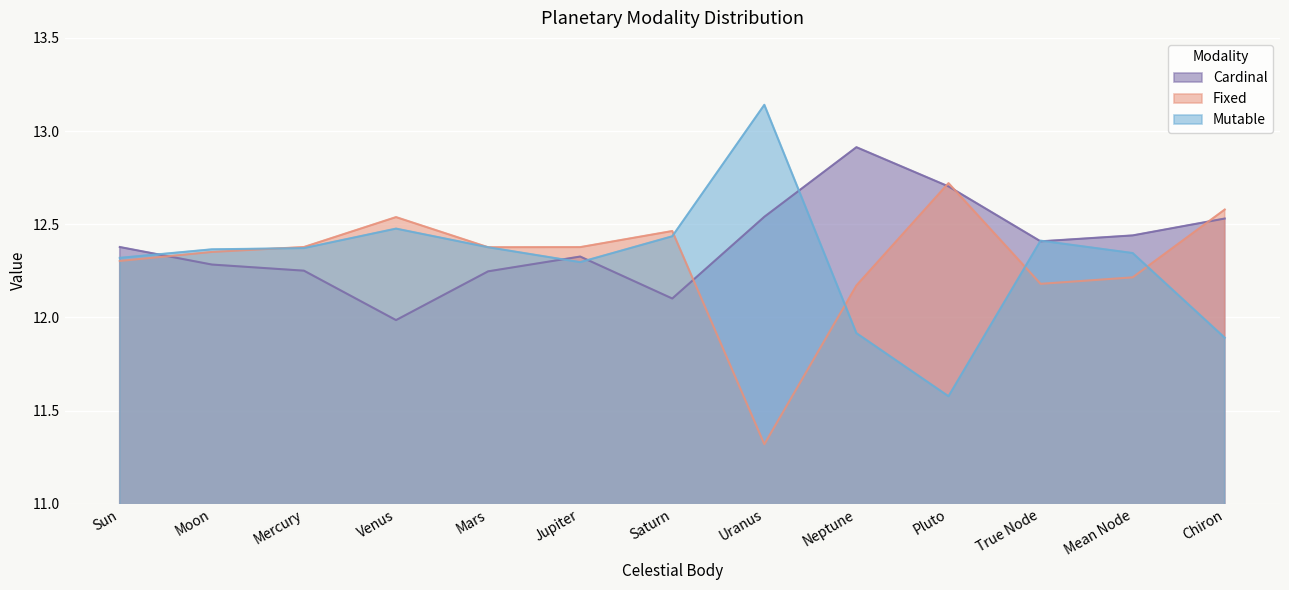

At which label does Cardinal reach its peak?

Neptune